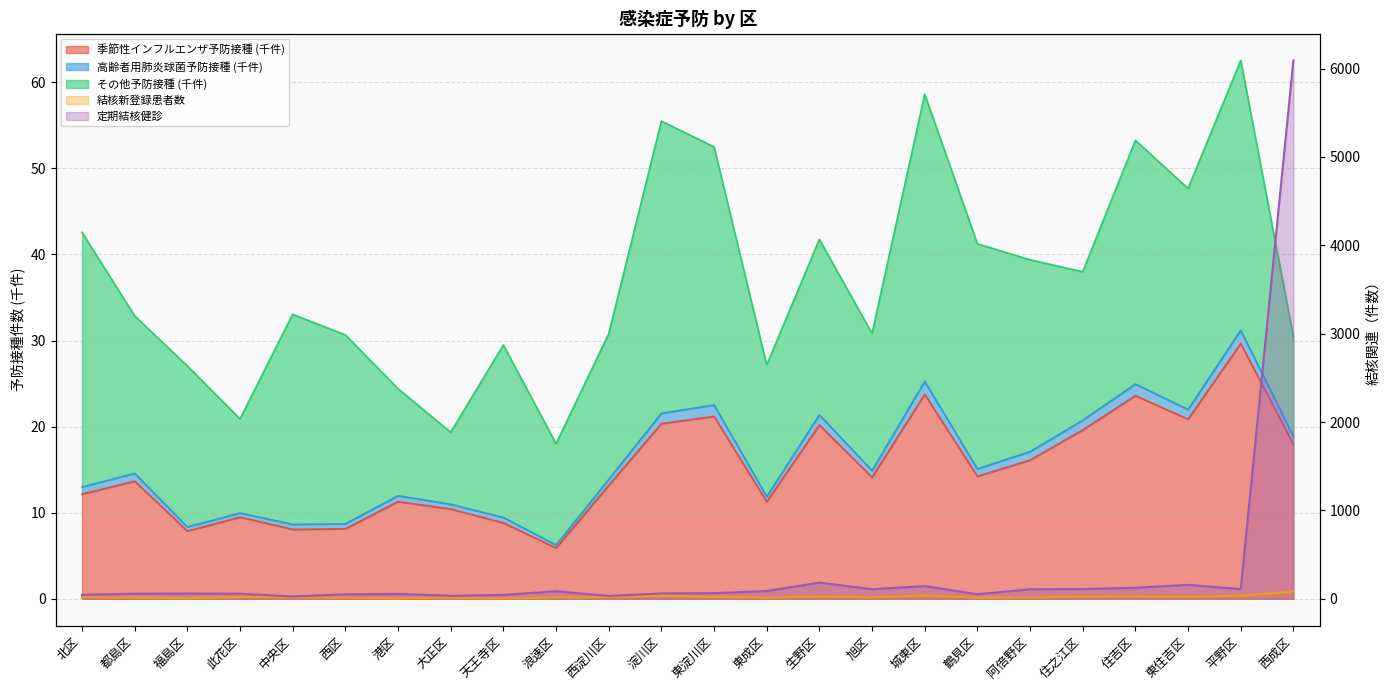

Which category has the lowest value across all series?

港区